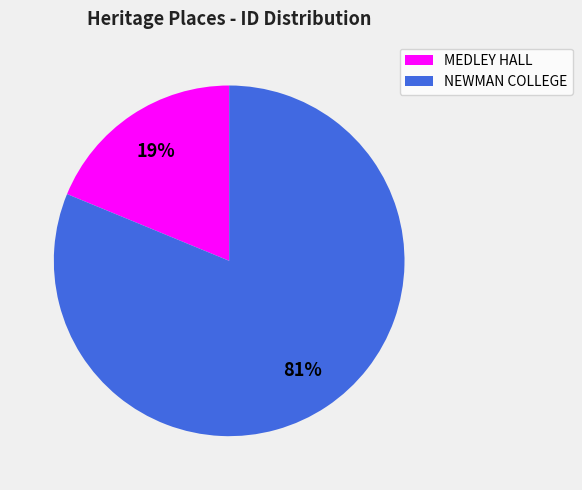

To the nearest percent, what is the combined percentage of NEWMAN COLLEGE and MEDLEY HALL?

100%